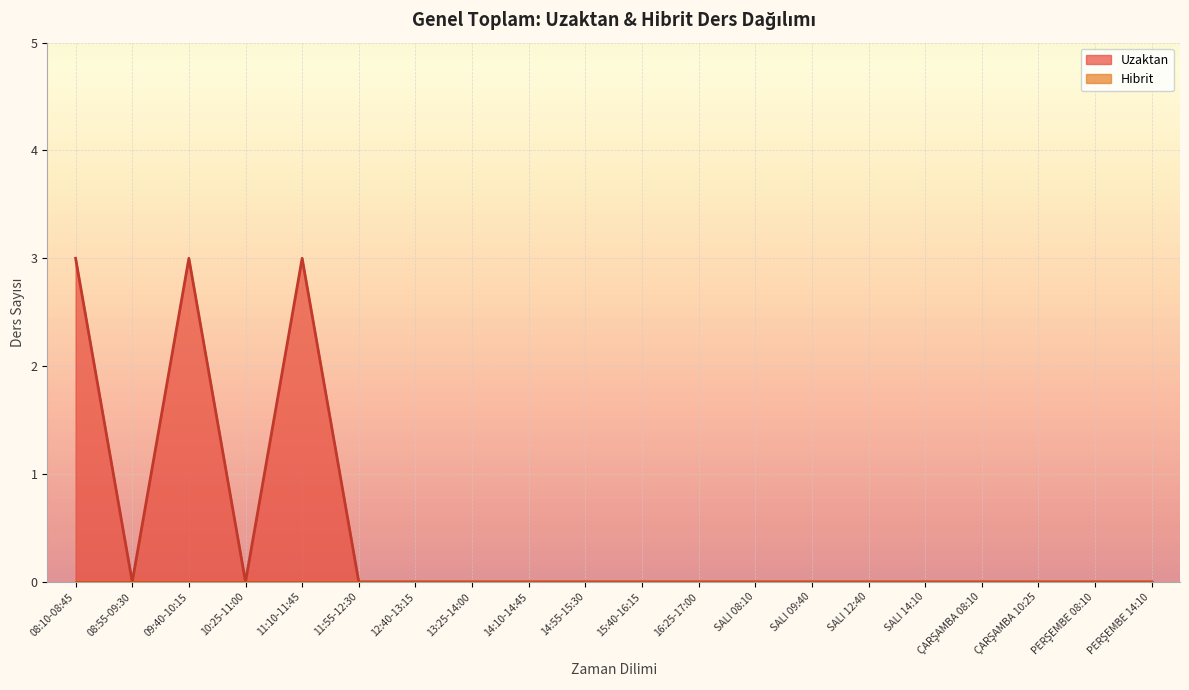

List the labels in order of value, smallest first.

08:55-09:30, 10:25-11:00, 11:55-12:30, 12:40-13:15, 13:25-14:00, 14:10-14:45, 14:55-15:30, 15:40-16:15, 16:25-17:00, SALI 08:10, SALI 09:40, SALI 12:40, SALI 14:10, ÇARŞAMBA 08:10, ÇARŞAMBA 10:25, PERŞEMBE 08:10, PERŞEMBE 14:10, 08:10-08:45, 09:40-10:15, 11:10-11:45